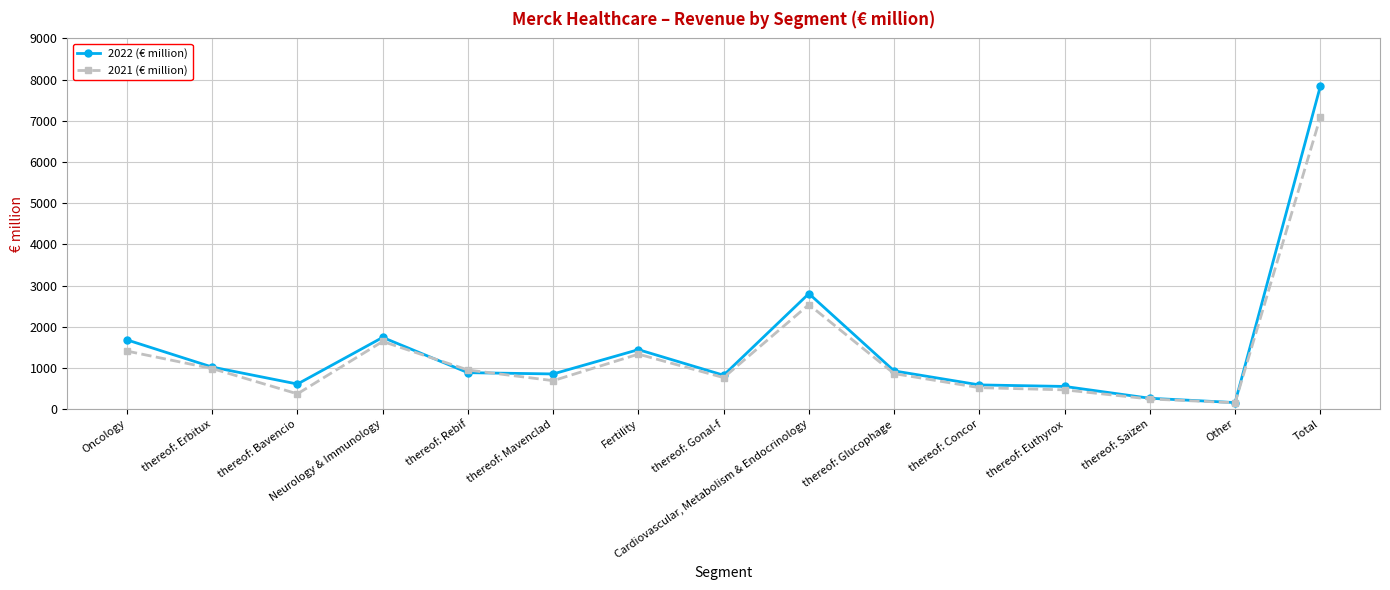

What is the label of the 11th point from the left?

thereof: Concor